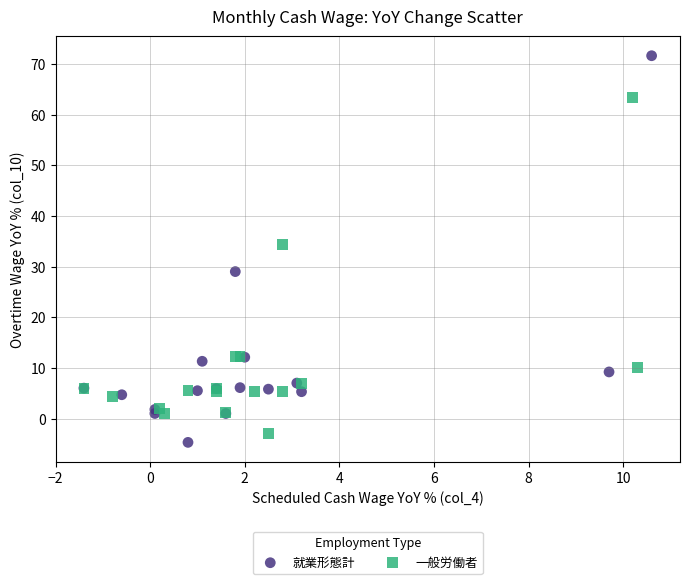

Which series contains the highest Y value?

就業形態計